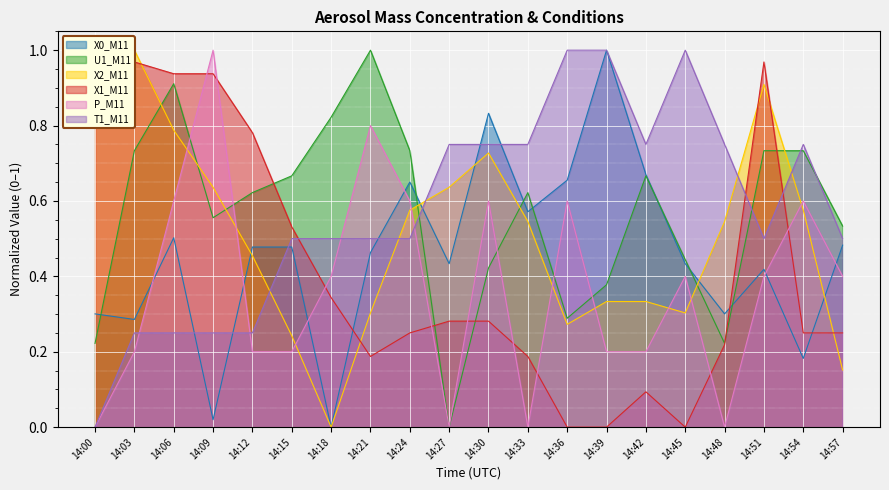

Reading left to right, transcribe all the data shown in this chart.

X0_M11: 14:00=0.3	14:03=0.3	14:06=0.5	14:09=0.0	14:12=0.5	14:15=0.5	14:18=0.0	14:21=0.5	14:24=0.7	14:27=0.4	14:30=0.8	14:33=0.6	14:36=0.7	14:39=1.0	14:42=0.7	14:45=0.4	14:48=0.3	14:51=0.4	14:54=0.2	14:57=0.5
U1_M11: 14:00=0.2	14:03=0.7	14:06=0.9	14:09=0.6	14:12=0.6	14:15=0.7	14:18=0.8	14:21=1.0	14:24=0.7	14:27=0.0	14:30=0.4	14:33=0.6	14:36=0.3	14:39=0.4	14:42=0.7	14:45=0.4	14:48=0.2	14:51=0.7	14:54=0.7	14:57=0.5
X2_M11: 14:00=1.0	14:03=1.0	14:06=0.8	14:09=0.6	14:12=0.5	14:15=0.2	14:18=0.0	14:21=0.3	14:24=0.6	14:27=0.6	14:30=0.7	14:33=0.5	14:36=0.3	14:39=0.3	14:42=0.3	14:45=0.3	14:48=0.5	14:51=0.9	14:54=0.6	14:57=0.2
X1_M11: 14:00=1.0	14:03=1.0	14:06=0.9	14:09=0.9	14:12=0.8	14:15=0.5	14:18=0.3	14:21=0.2	14:24=0.2	14:27=0.3	14:30=0.3	14:33=0.2	14:36=0.0	14:39=0.0	14:42=0.1	14:45=0.0	14:48=0.2	14:51=1.0	14:54=0.2	14:57=0.2
P_M11: 14:00=0.0	14:03=0.2	14:06=0.6	14:09=1.0	14:12=0.2	14:15=0.2	14:18=0.4	14:21=0.8	14:24=0.6	14:27=0.0	14:30=0.6	14:33=0.0	14:36=0.6	14:39=0.2	14:42=0.2	14:45=0.4	14:48=0.0	14:51=0.4	14:54=0.6	14:57=0.4
T1_M11: 14:00=0.0	14:03=0.2	14:06=0.2	14:09=0.2	14:12=0.2	14:15=0.5	14:18=0.5	14:21=0.5	14:24=0.5	14:27=0.7	14:30=0.7	14:33=0.7	14:36=1.0	14:39=1.0	14:42=0.7	14:45=1.0	14:48=0.7	14:51=0.5	14:54=0.7	14:57=0.5